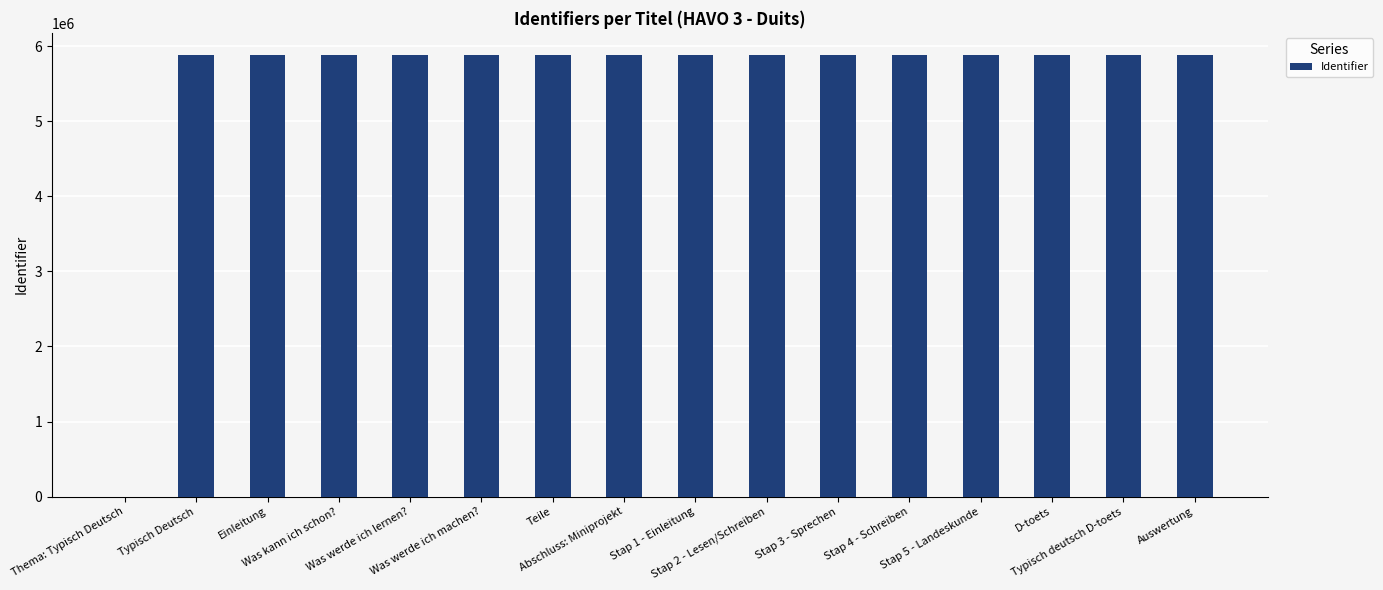

What is the greatest value displayed?

5883492